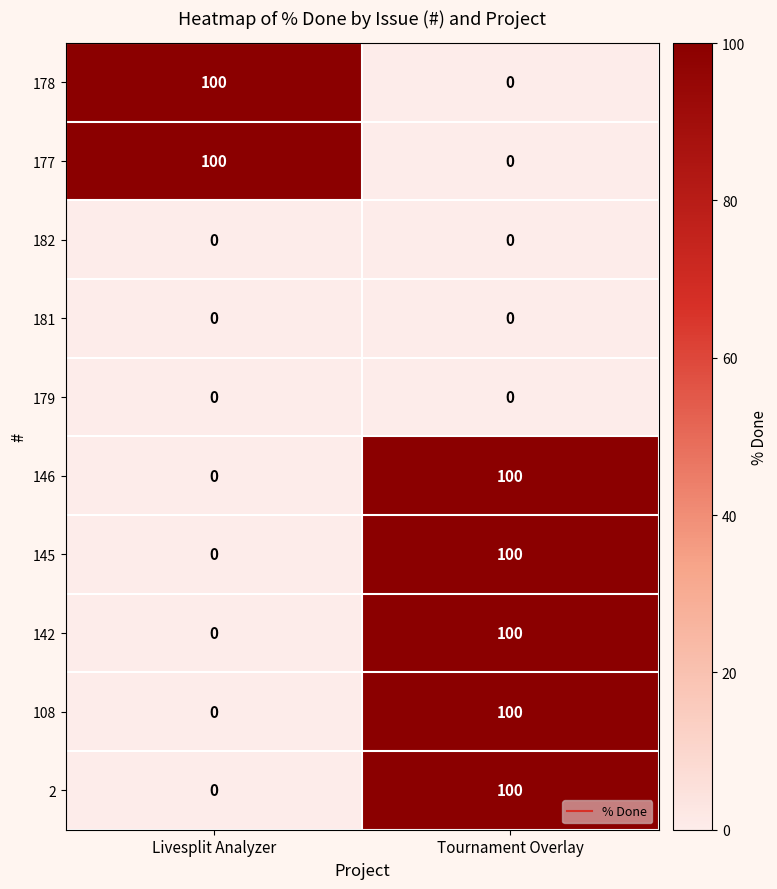

Reading left to right, extract all data points from this chart.

178: Livesplit Analyzer=100	Tournament Overlay=0
177: Livesplit Analyzer=100	Tournament Overlay=0
182: Livesplit Analyzer=0	Tournament Overlay=0
181: Livesplit Analyzer=0	Tournament Overlay=0
179: Livesplit Analyzer=0	Tournament Overlay=0
146: Livesplit Analyzer=0	Tournament Overlay=100
145: Livesplit Analyzer=0	Tournament Overlay=100
142: Livesplit Analyzer=0	Tournament Overlay=100
108: Livesplit Analyzer=0	Tournament Overlay=100
2: Livesplit Analyzer=0	Tournament Overlay=100